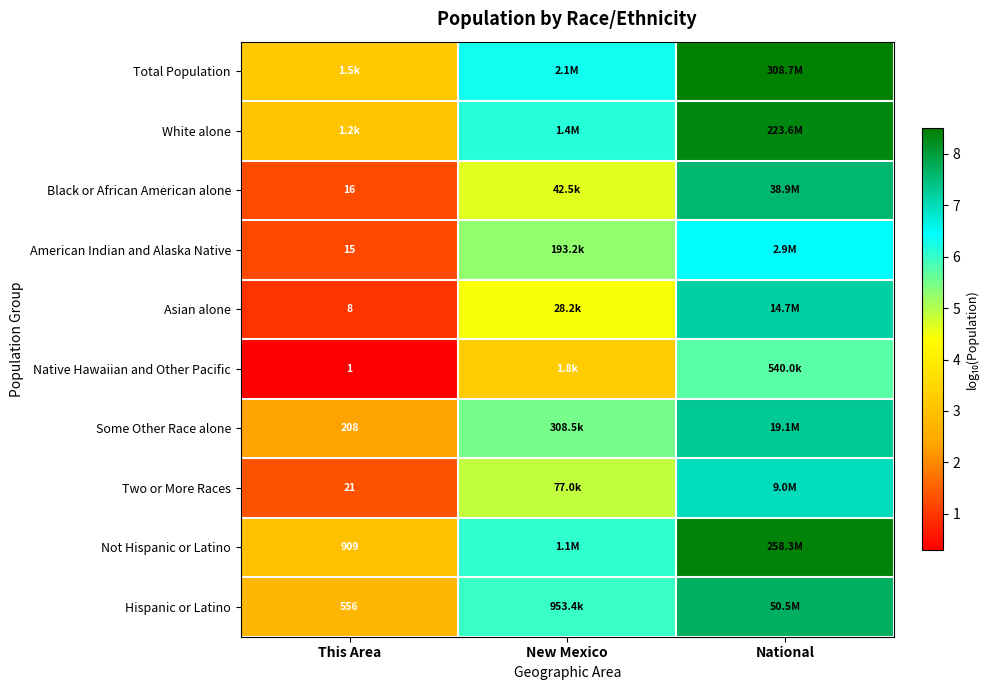

At which label is Asian alone closest to 4?

New Mexico